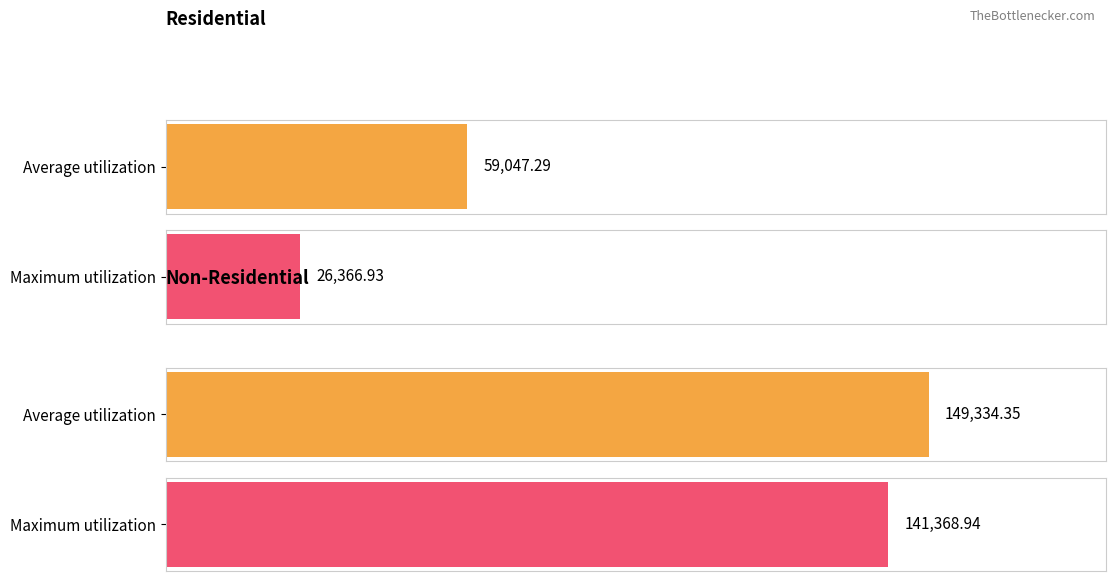

Rank the series by their maximum value, from highest to lowest.

Average utilization, Maximum utilization